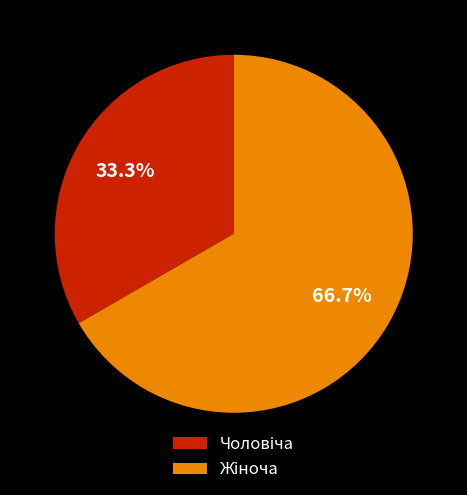

Is there any slice that represents more than half of the pie?

Yes